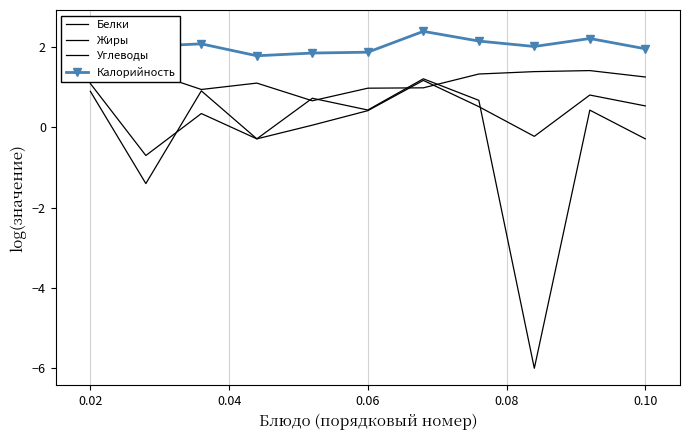

What is the difference between the maximum and minimum values in the Углеводы series?

1.0